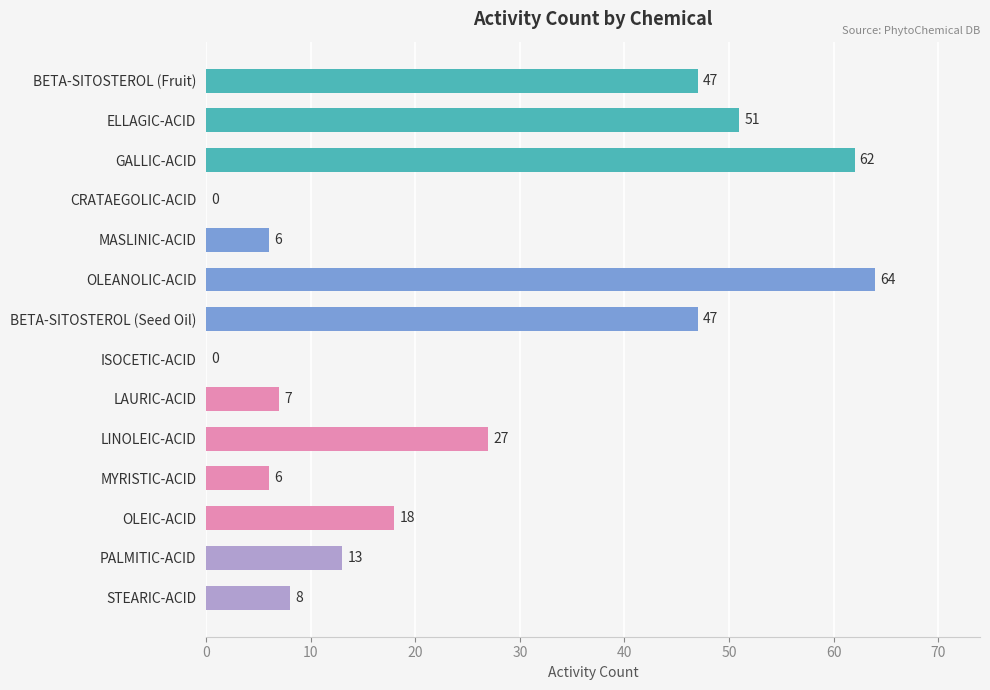

Approximately how many times larger is the value at OLEANOLIC-ACID compared to BETA-SITOSTEROL (Fruit)?

1.4